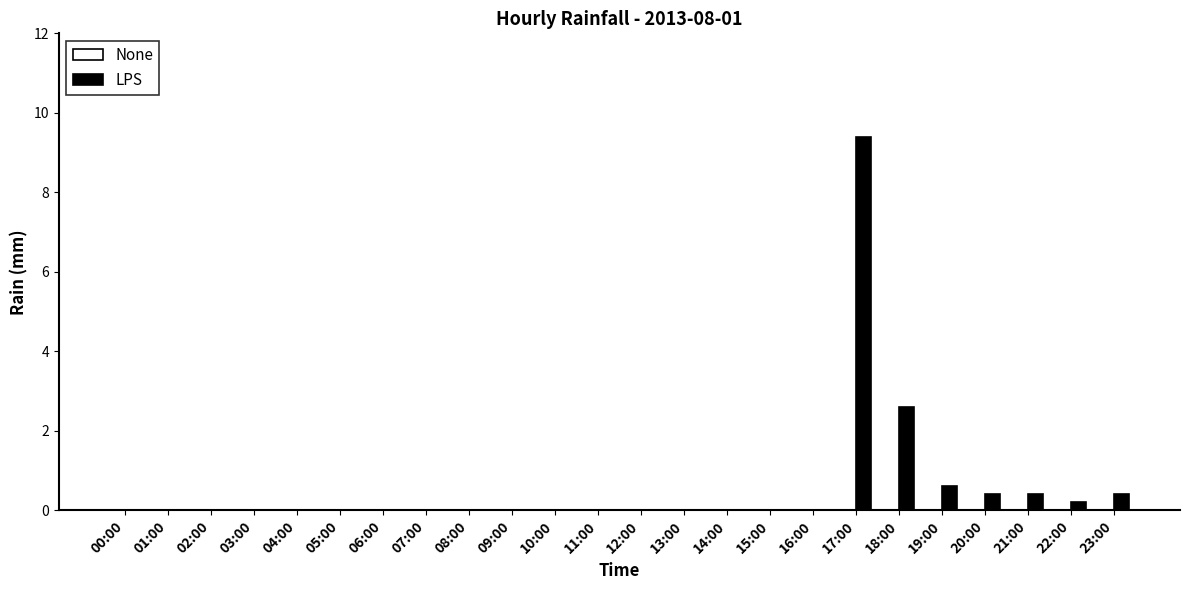

How many distinct data groups are displayed?

1